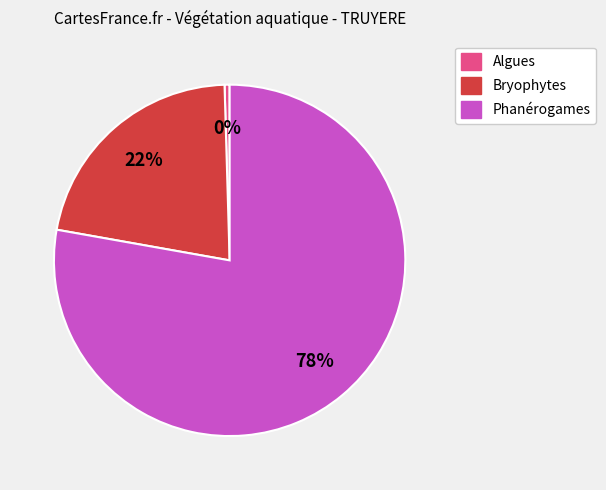

How many slices are in this pie chart?

3